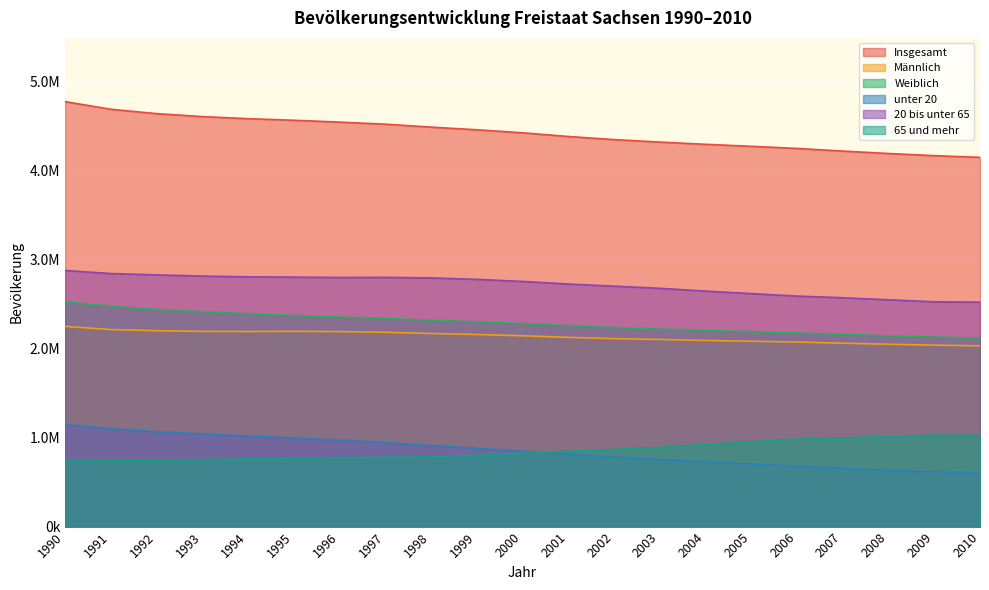

True or false: unter 20 and Weiblich intersect in this chart.

False